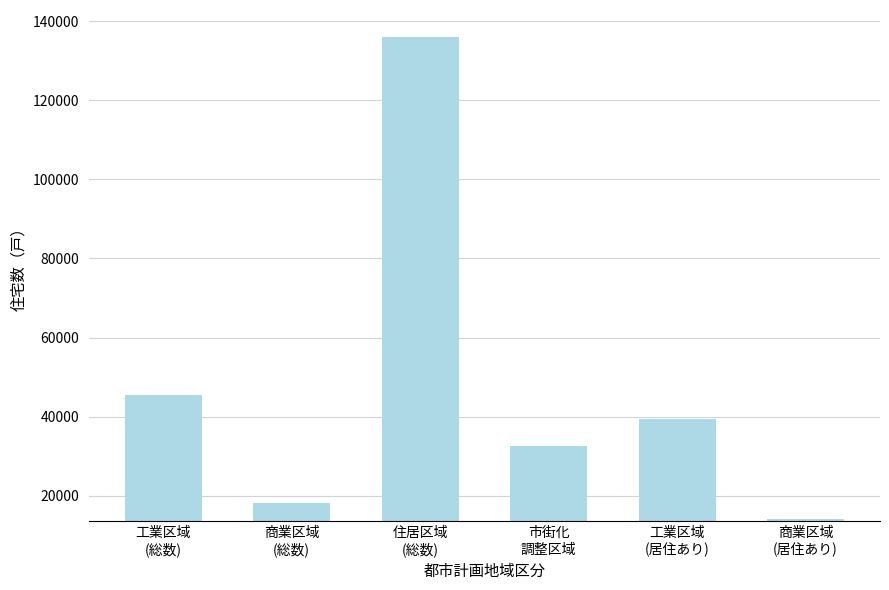

The value at 工業区域
(総数) is 45430. True or false?

True